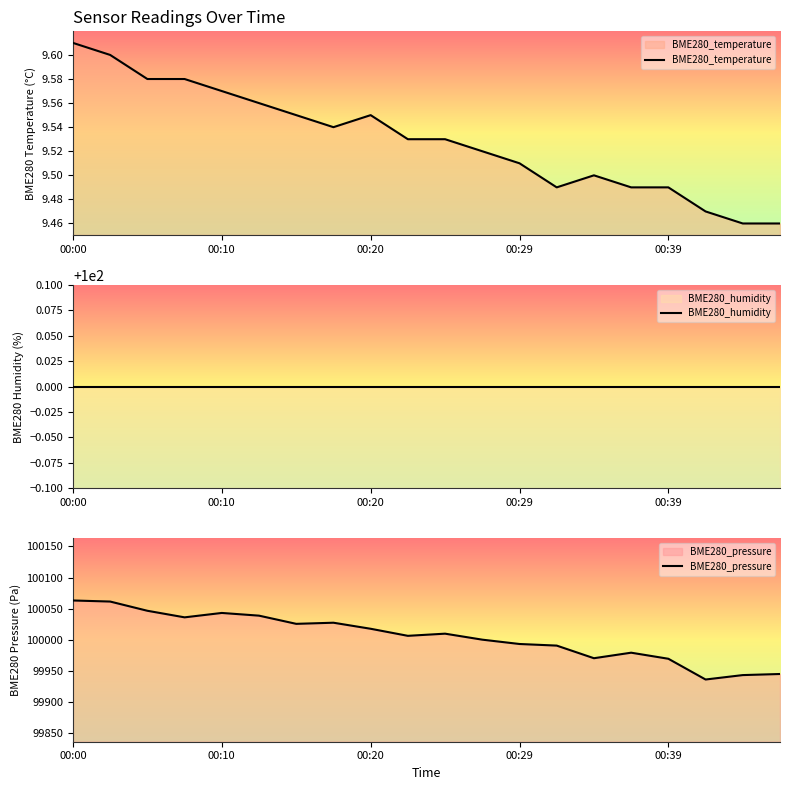

At which label does BME280_temperature reach its peak?

00:00